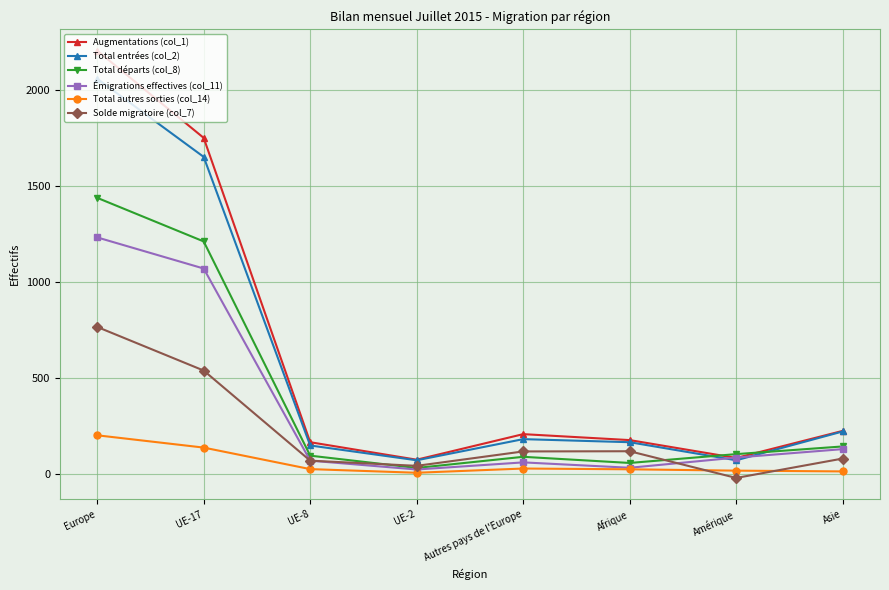

Read the Total départs (col_8) value at UE-17.

1211